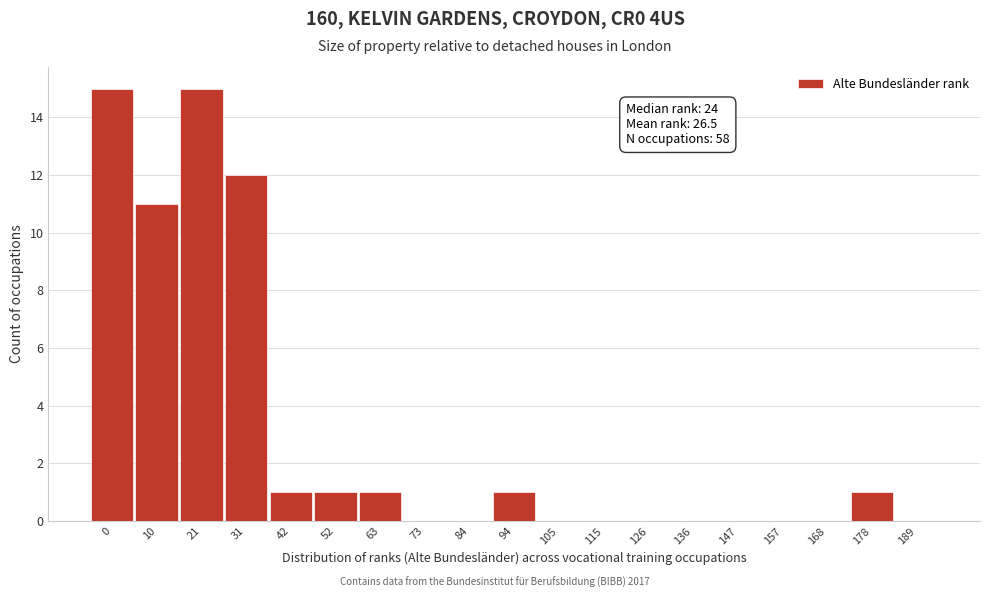

Reading left to right, list all the values displayed in this chart.

0=15	10=11	21=15	31=12	42=1	52=1	63=1	73=0	84=0	94=1	105=0	115=0	126=0	136=0	147=0	157=0	168=0	178=1	189=0